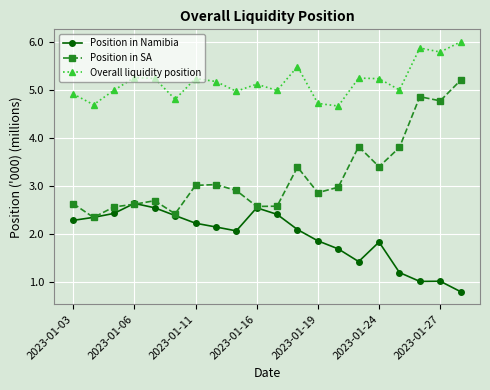

What is the value of the Position in Namibia point at the 7th from the left?

2.2